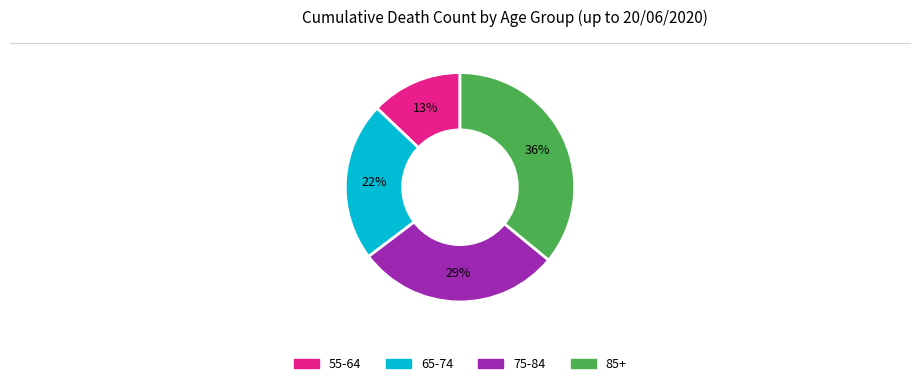

Count the number of slices in the pie.

4